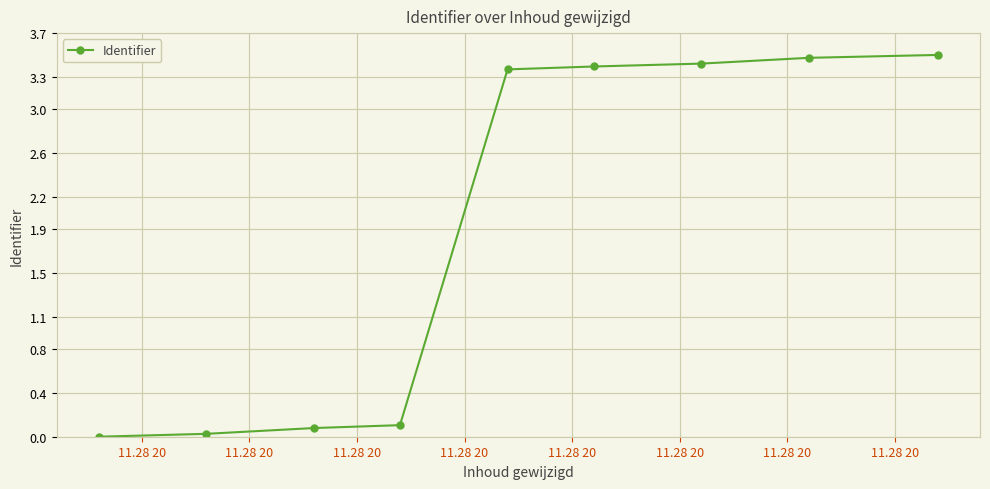

What is the difference between the maximum and second lowest values?

3.5